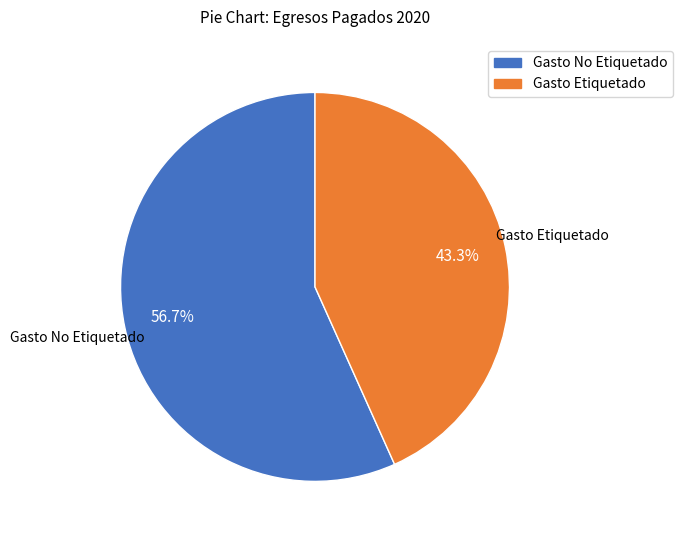

The Gasto Etiquetado slice represents 43% of the pie. True or false?

True